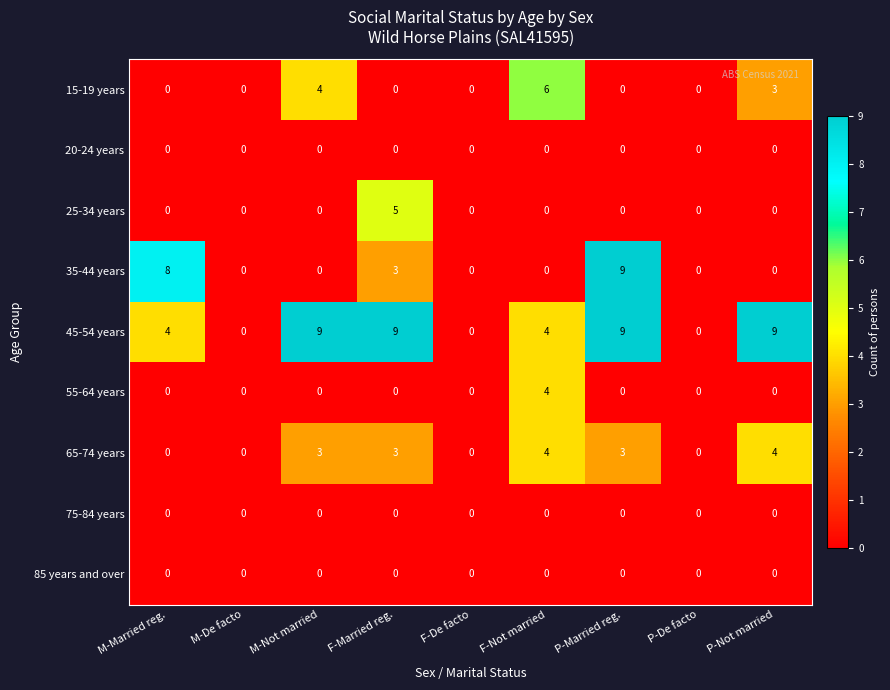

At how many categories does at least one series exceed 3?

6